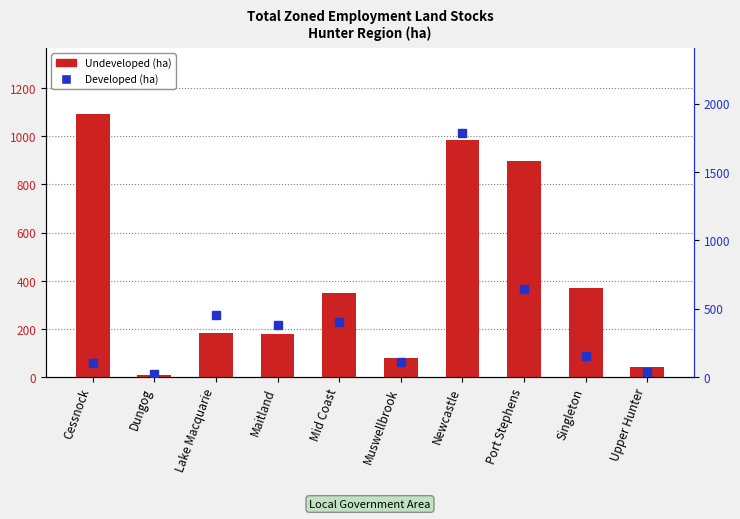

What is the smallest value displayed?

8.5